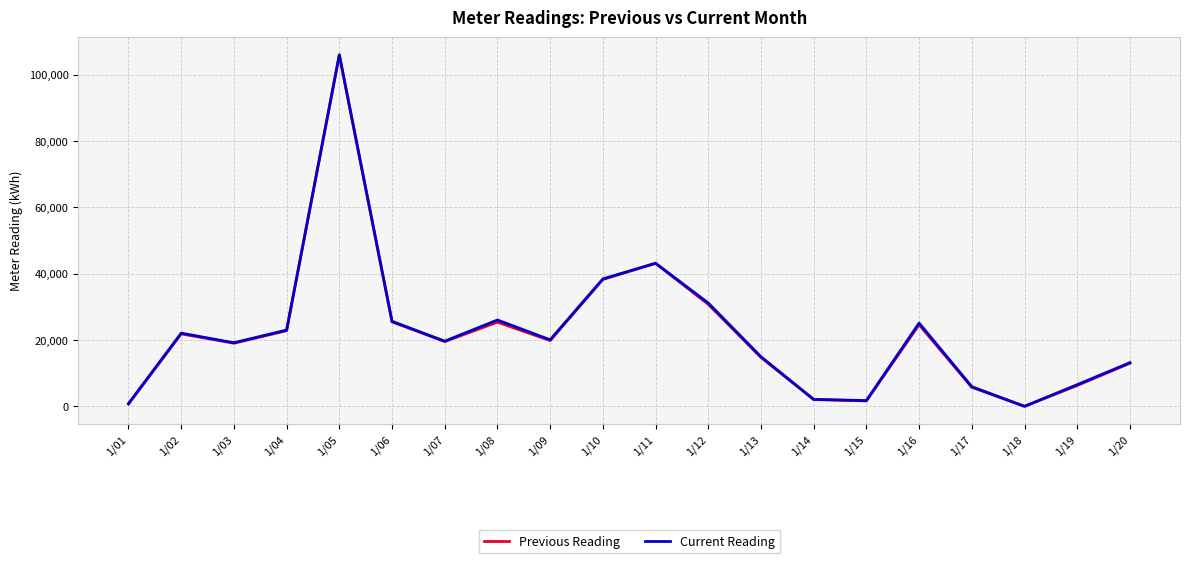

The value of Current Reading at 1/04 is 34126. True or false?

False